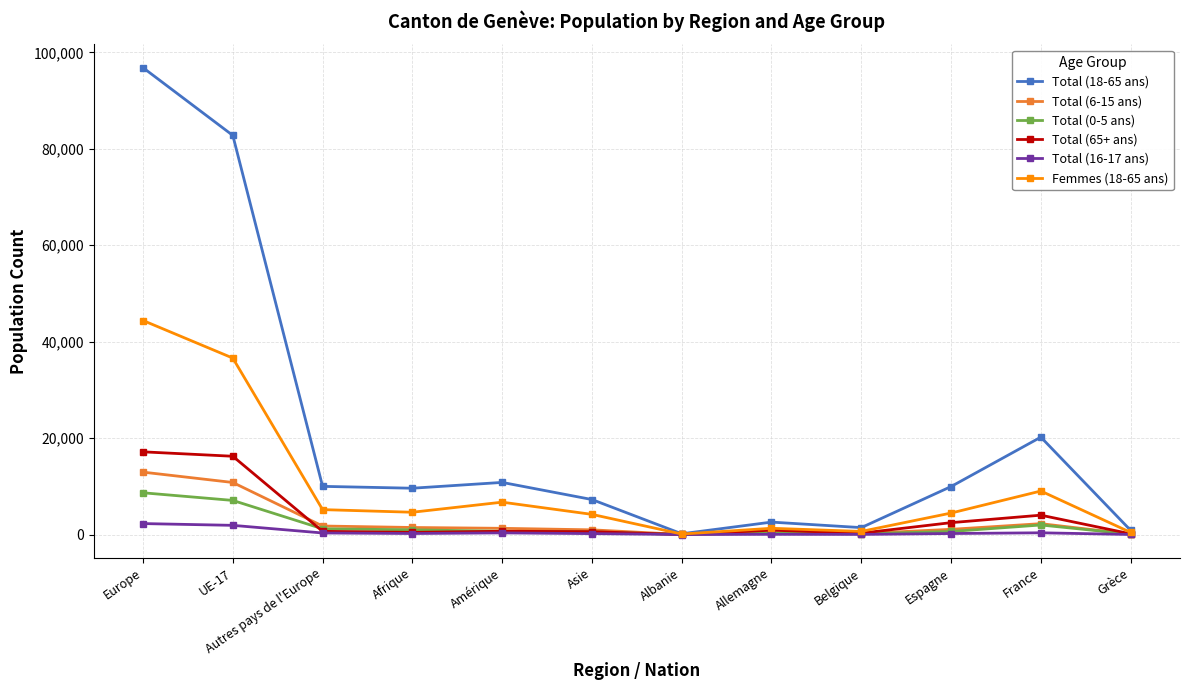

What is the value of the Total (6-15 ans) point at the 1st from the left?

12939